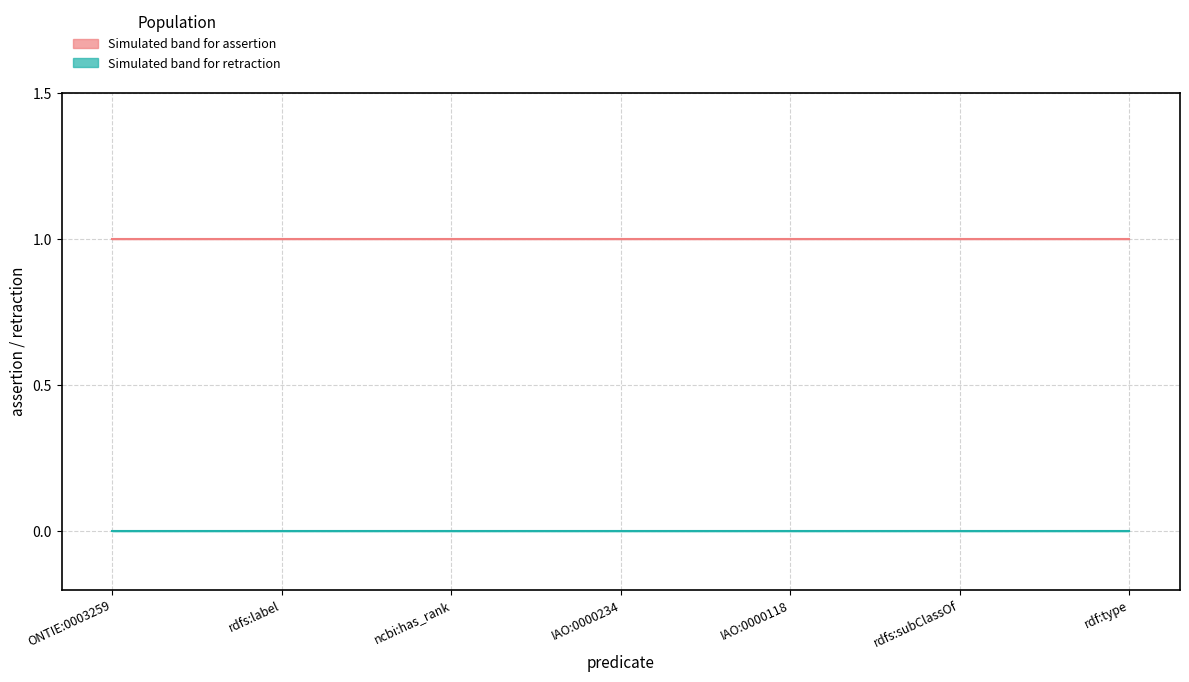

At which category is the sum across all series the highest?

ONTIE:0003259